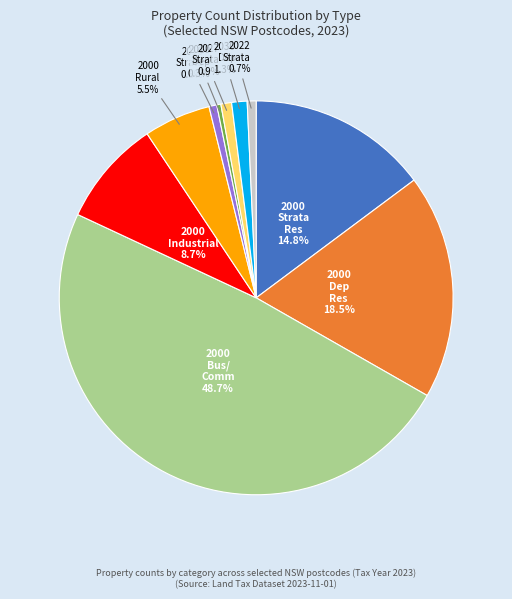

Is there a majority slice in this chart?

No